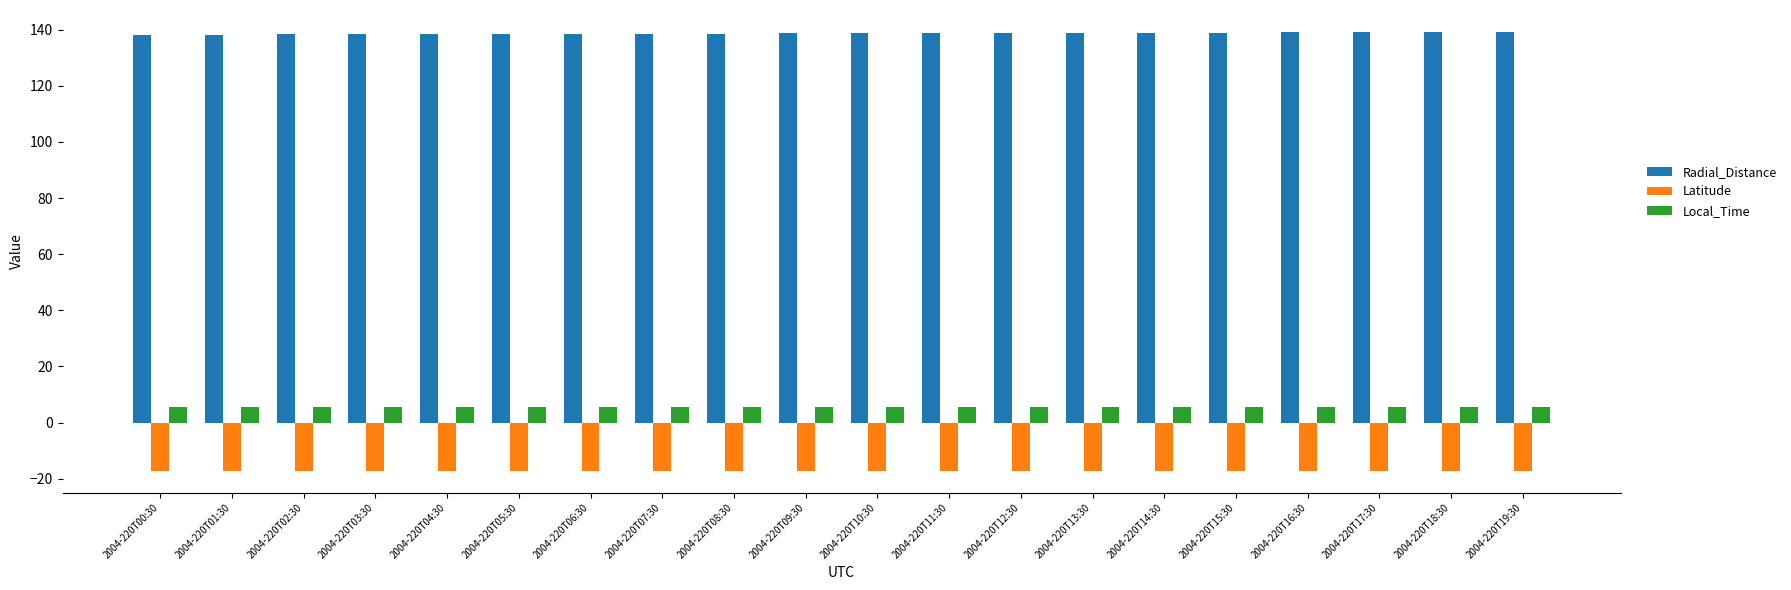

What is the sum of all Latitude values?

-343.6